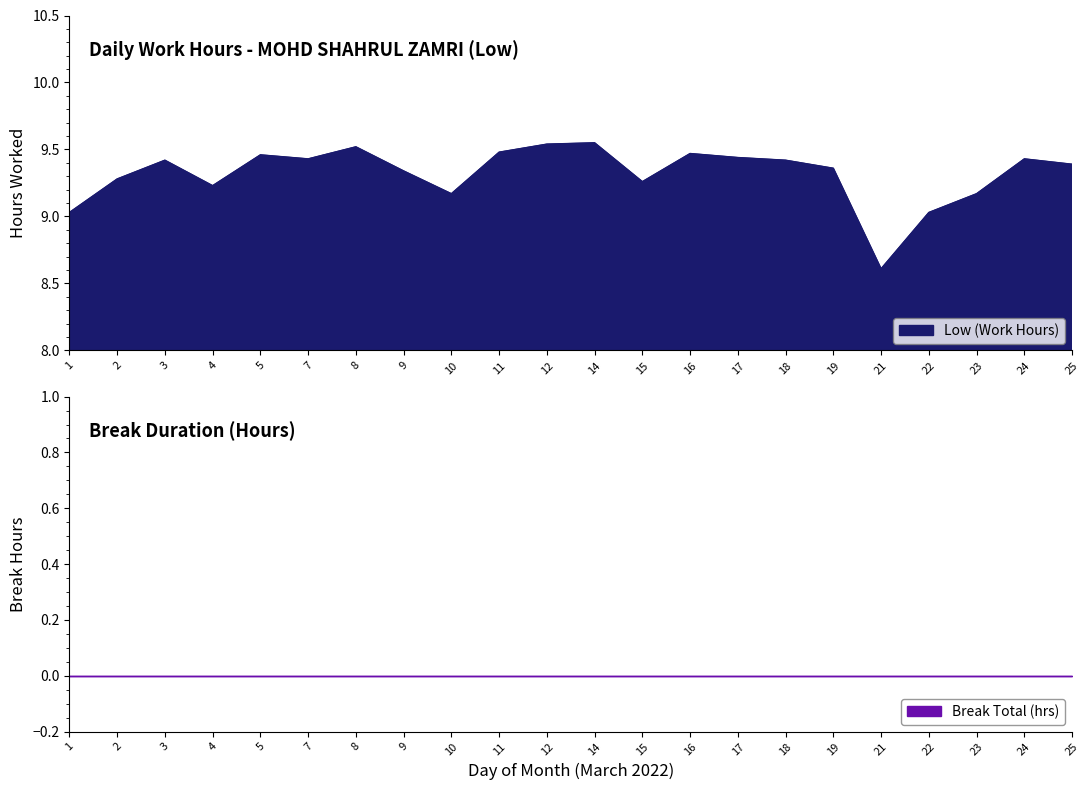

The value at 8 is 9.5. True or false?

True